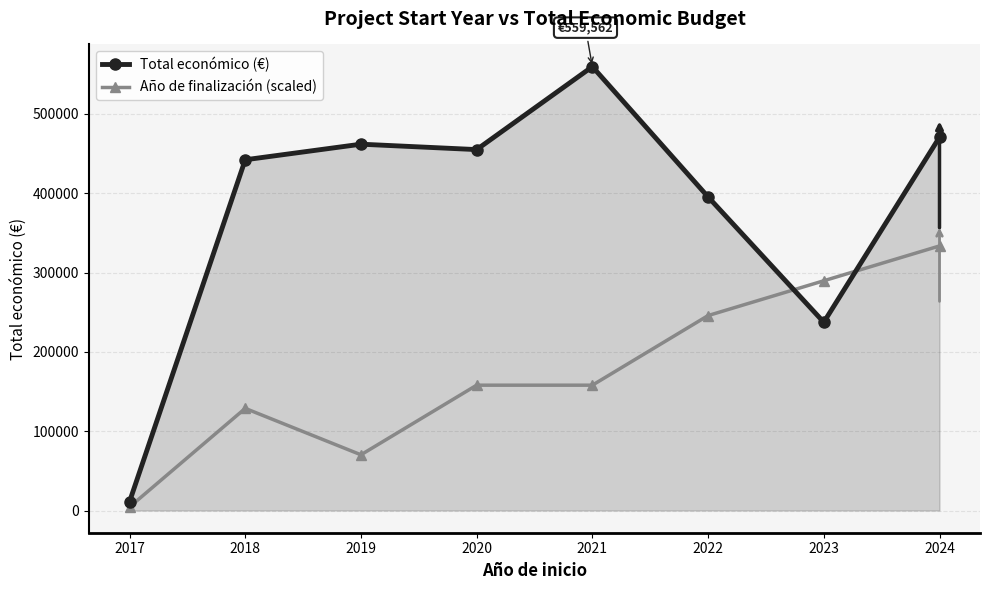

Count the number of data series in this chart.

2